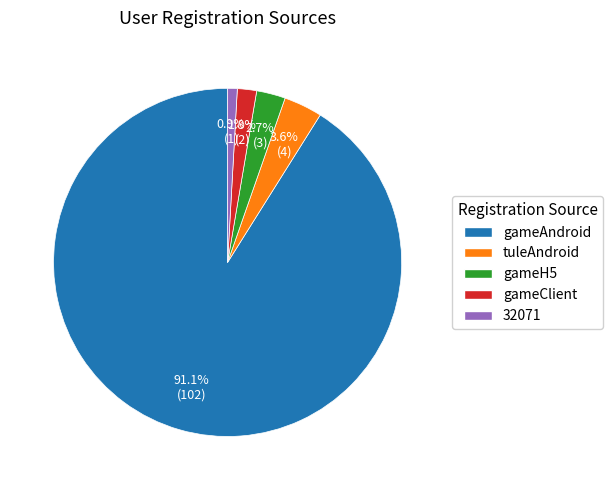

The tuleAndroid slice represents 12% of the pie. True or false?

False